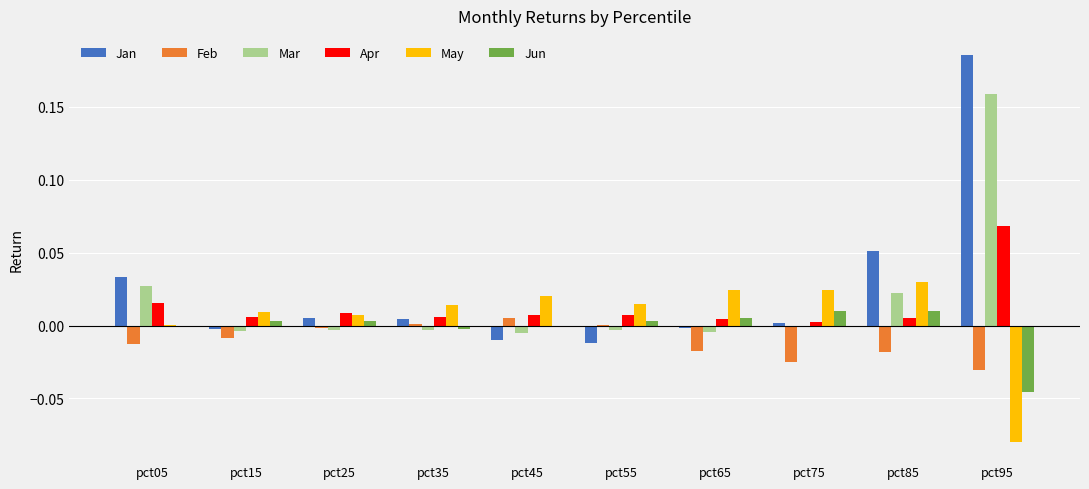

How many distinct data groups are displayed?

6